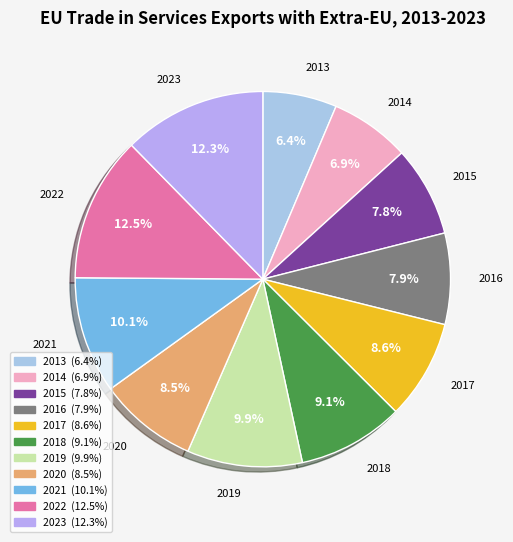

Which has a higher value, 2022 or 2021?

2022